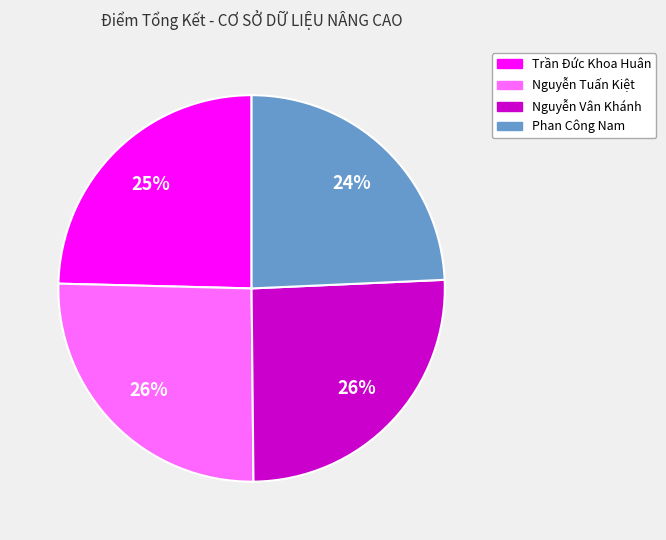

To the nearest percent, what is the average slice percentage?

25%